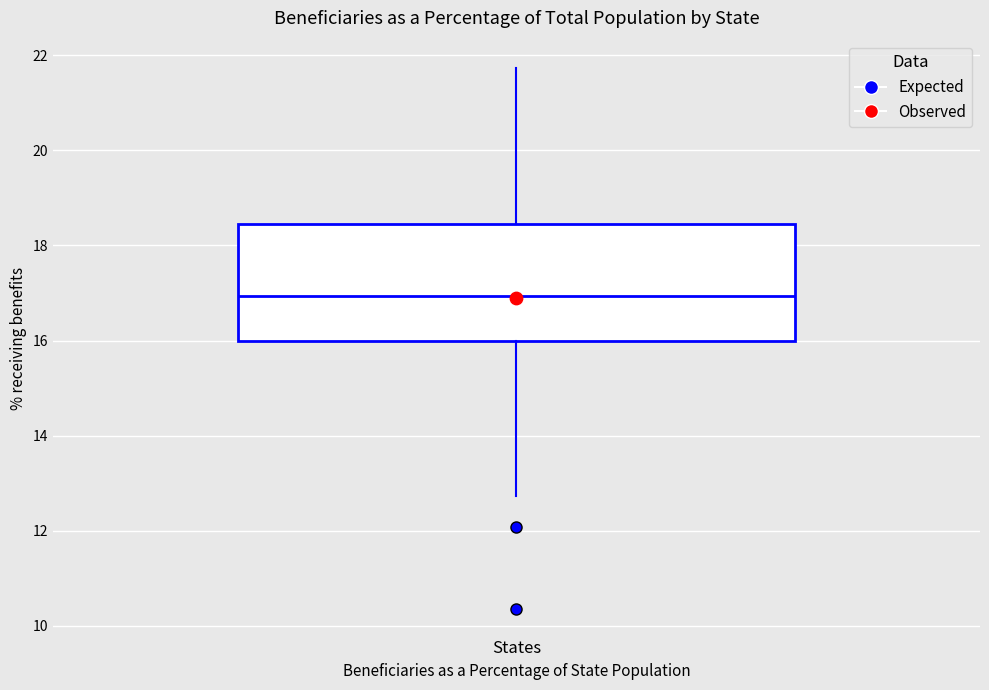

Transcribe this box plot: give where the median line is, the range the box spans, and where the two whiskers end, as read against the y-axis. The values are not printed on the chart, so give them approximately, as read against the axis.

median 17.0, box 16.0 to 18.4, whiskers 12.8 to 21.8